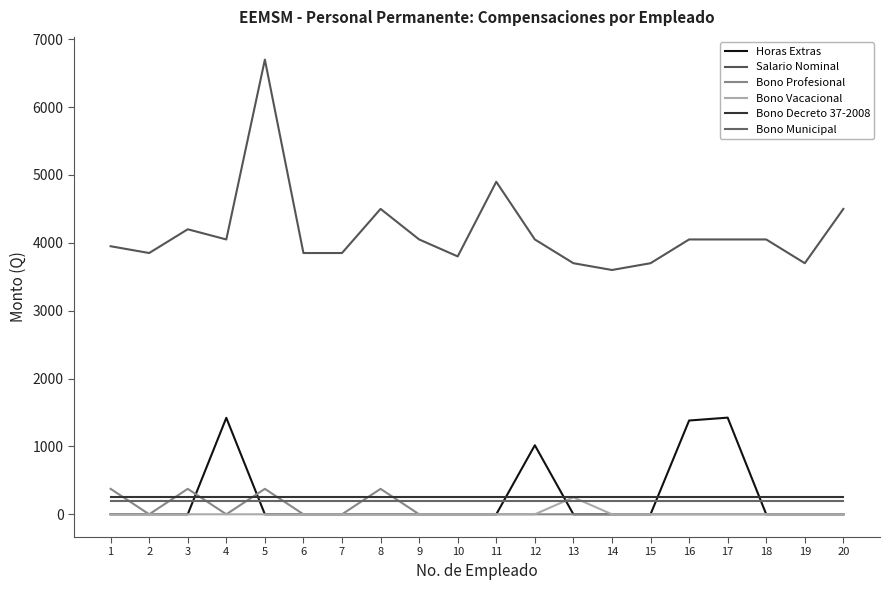

Is it true that Bono Decreto 37-2008 equals 250.0 at 16?

True